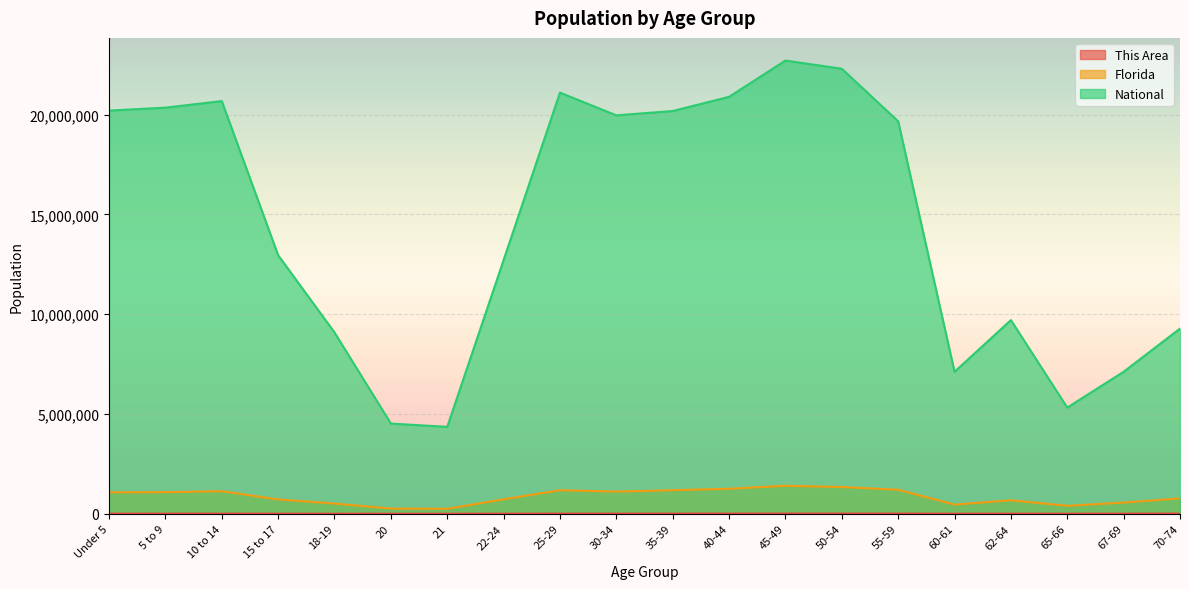

Which category has the highest value in the This Area series?

45-49